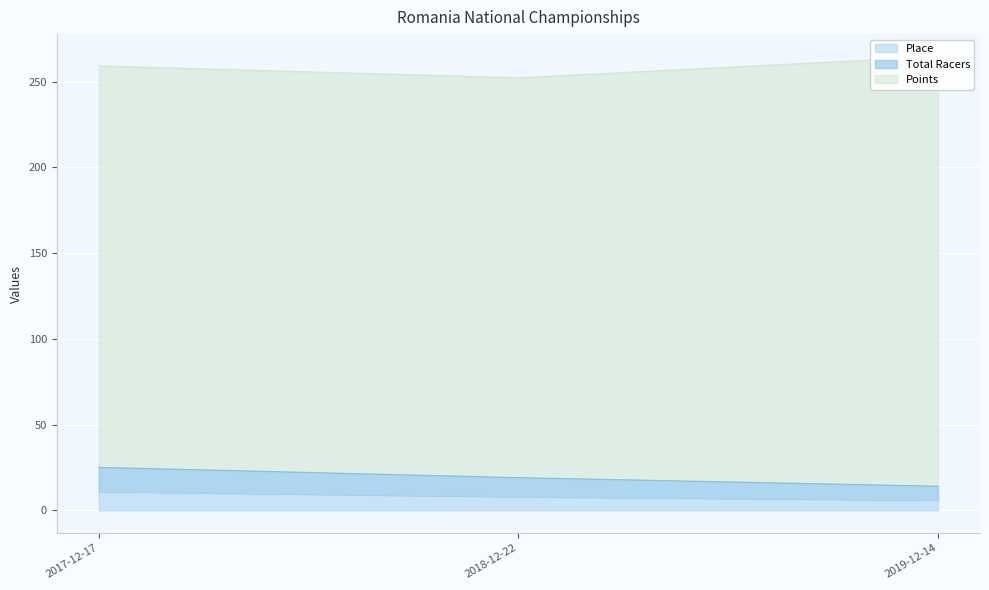

How many Total Racers values are between 14 and 25?

3